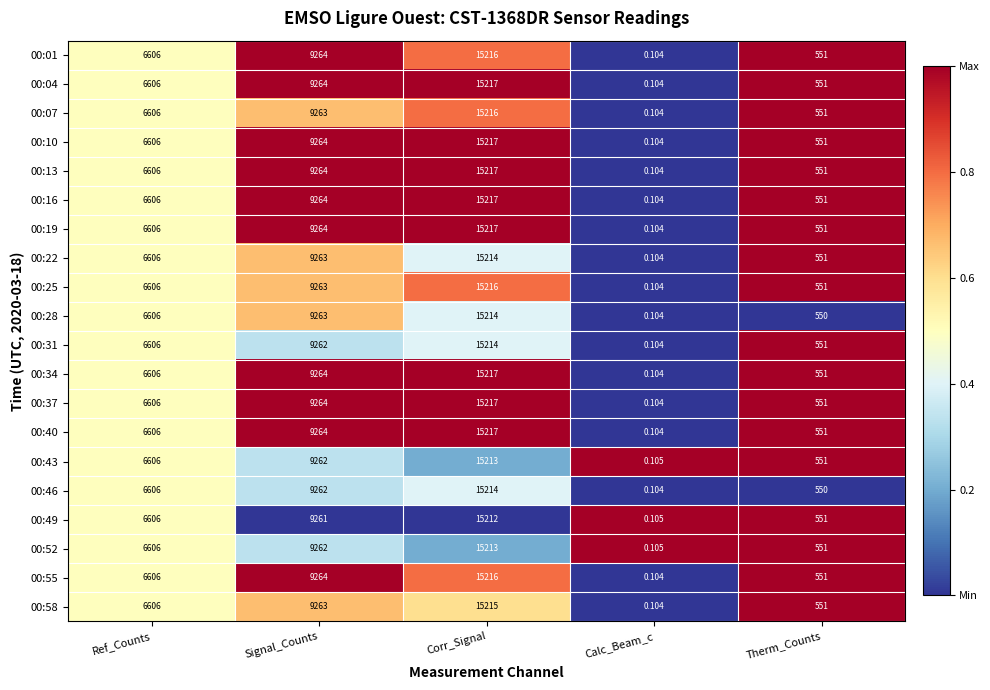

Is the value of 00:10 at Ref_Counts greater than the value of 00:49 at Corr_Signal?

No